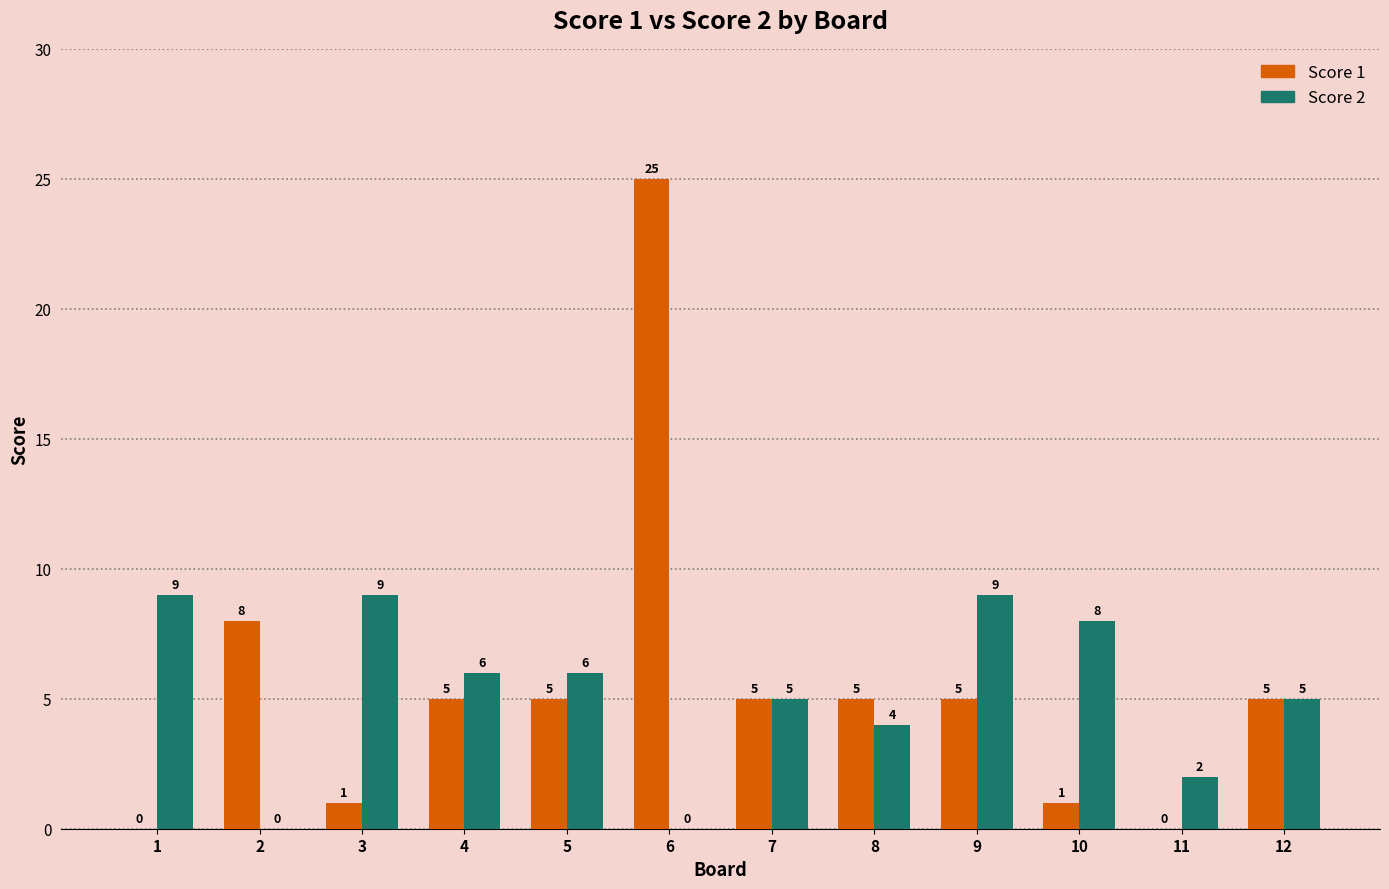

Between 7 and 11, which series saw the biggest shift?

Score 1